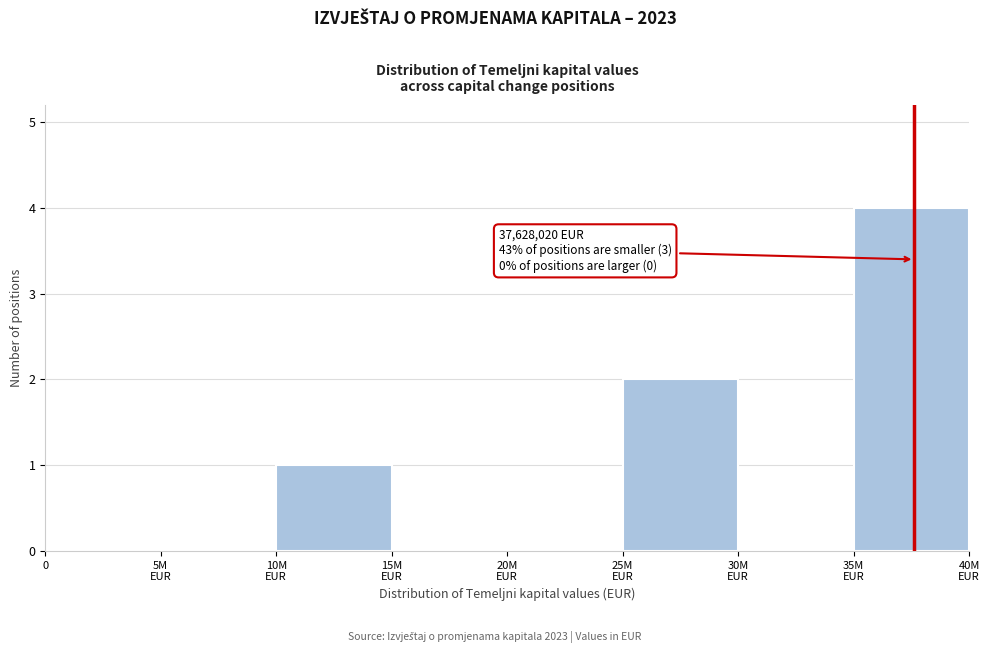

The value at 0 is 0. True or false?

True